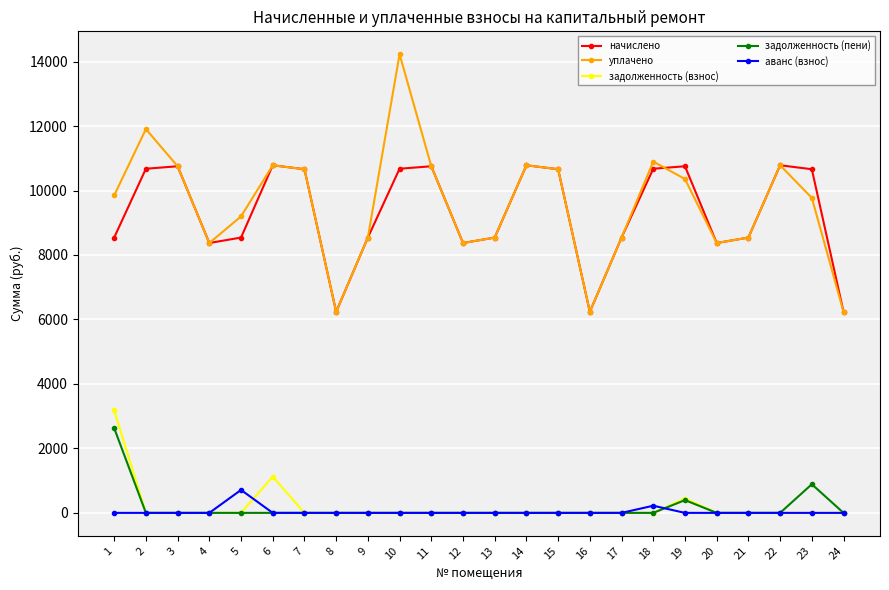

How many data points in задолженность (пени) are above 0?

3